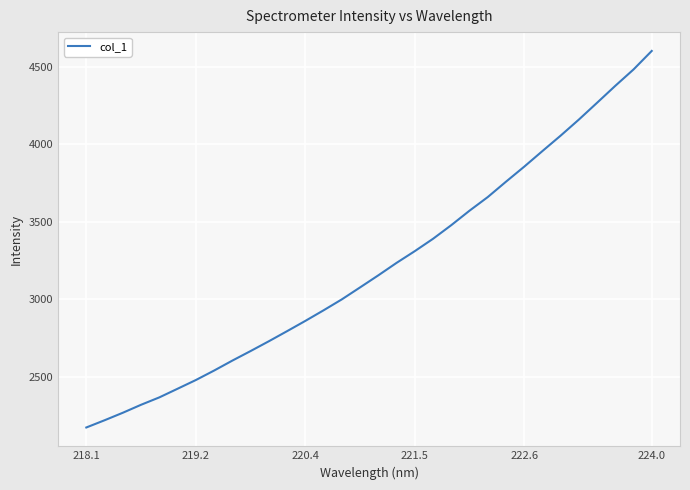

What is the minimum value shown in the chart?

2174.1